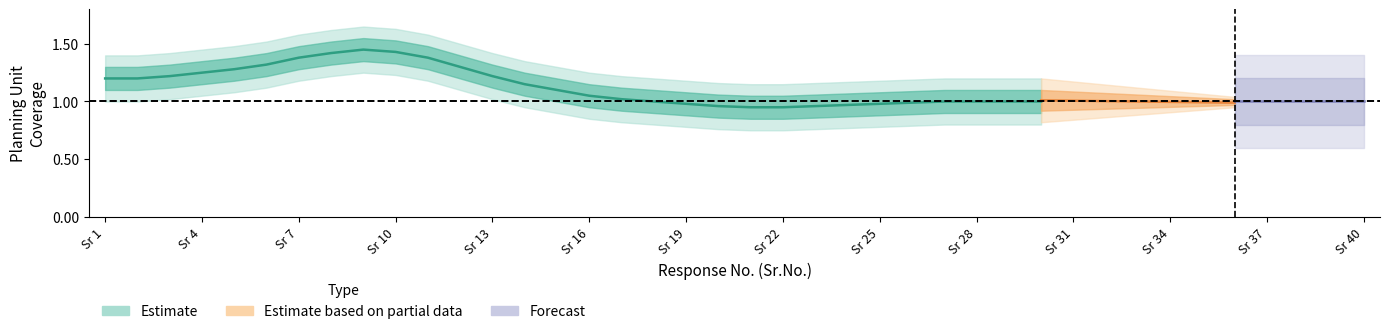

In center, how many points are higher than both neighbors (excluding endpoints)?

1